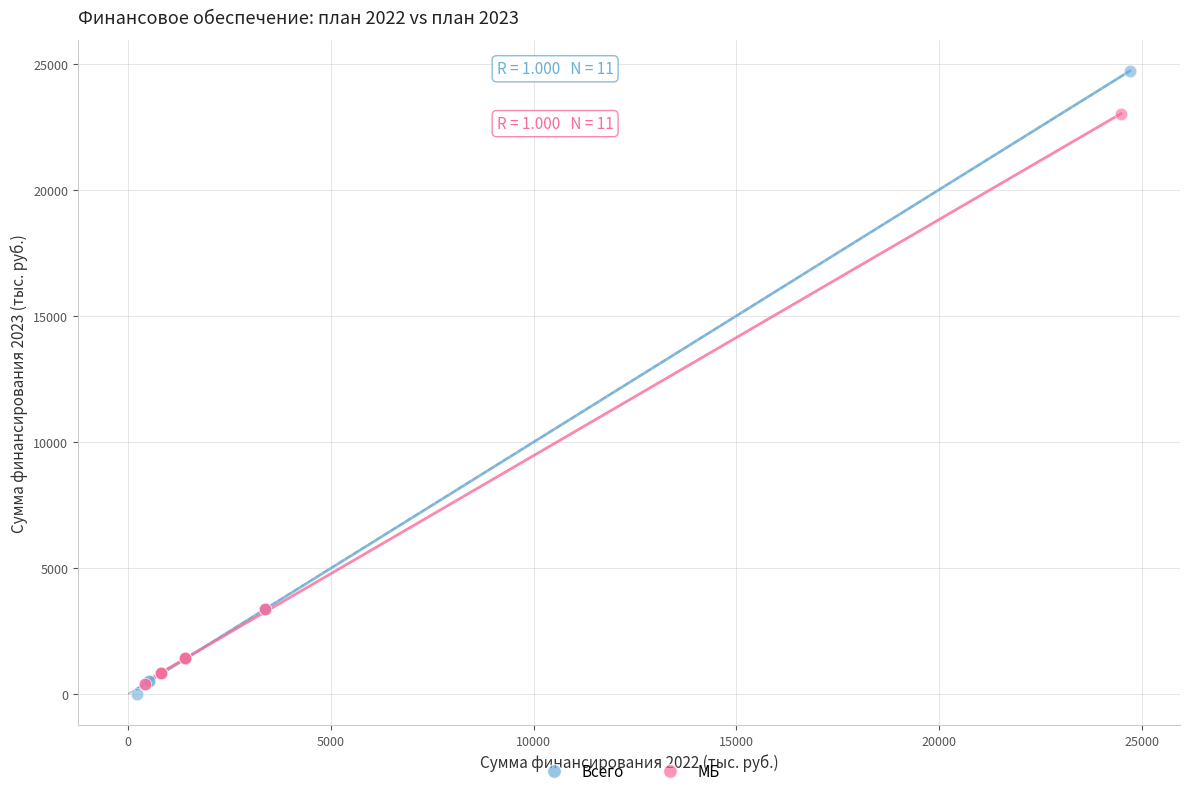

What are all the series names shown in the legend?

Всего, МБ